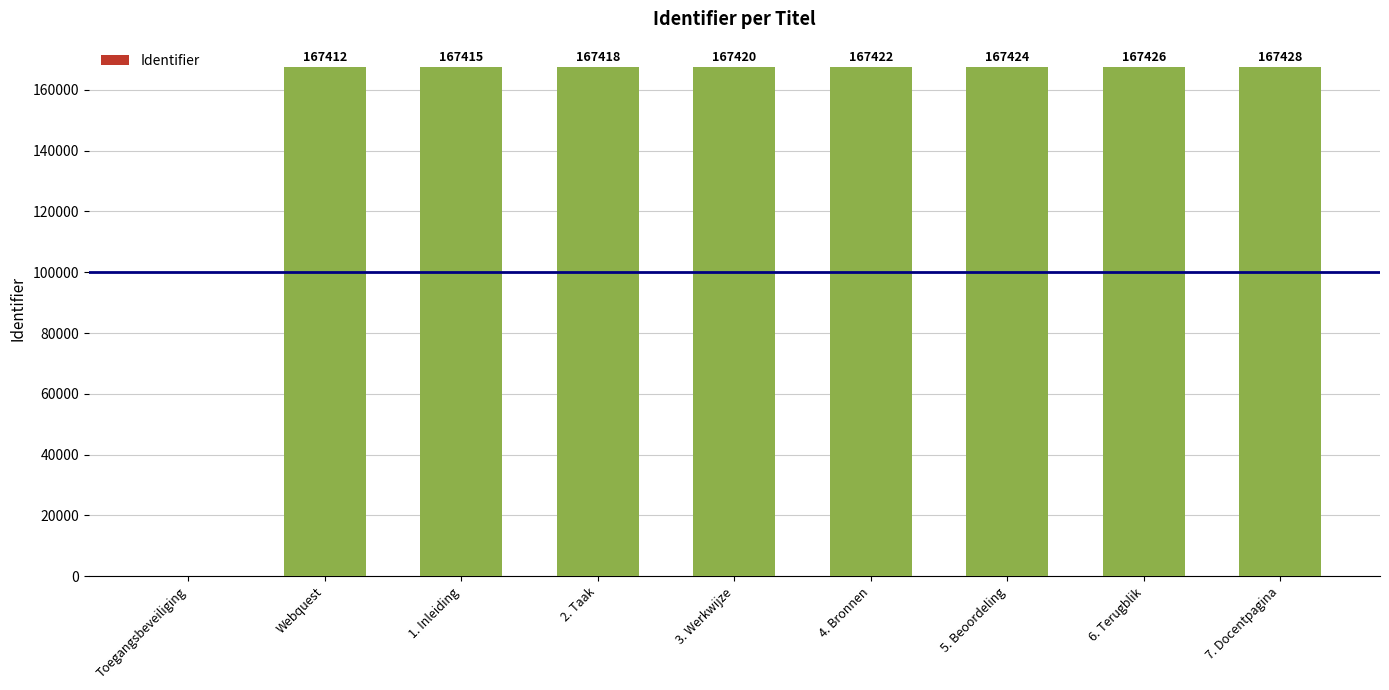

What value does the data have at Webquest?

167412